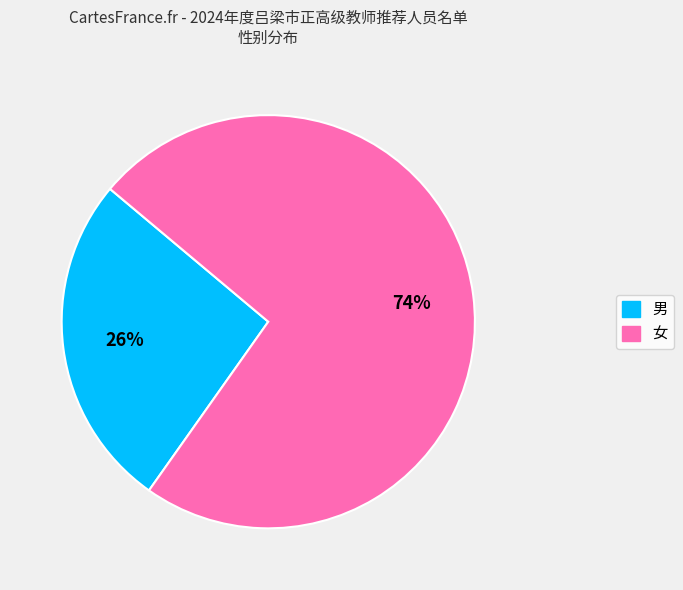

Which slice is the smallest?

男